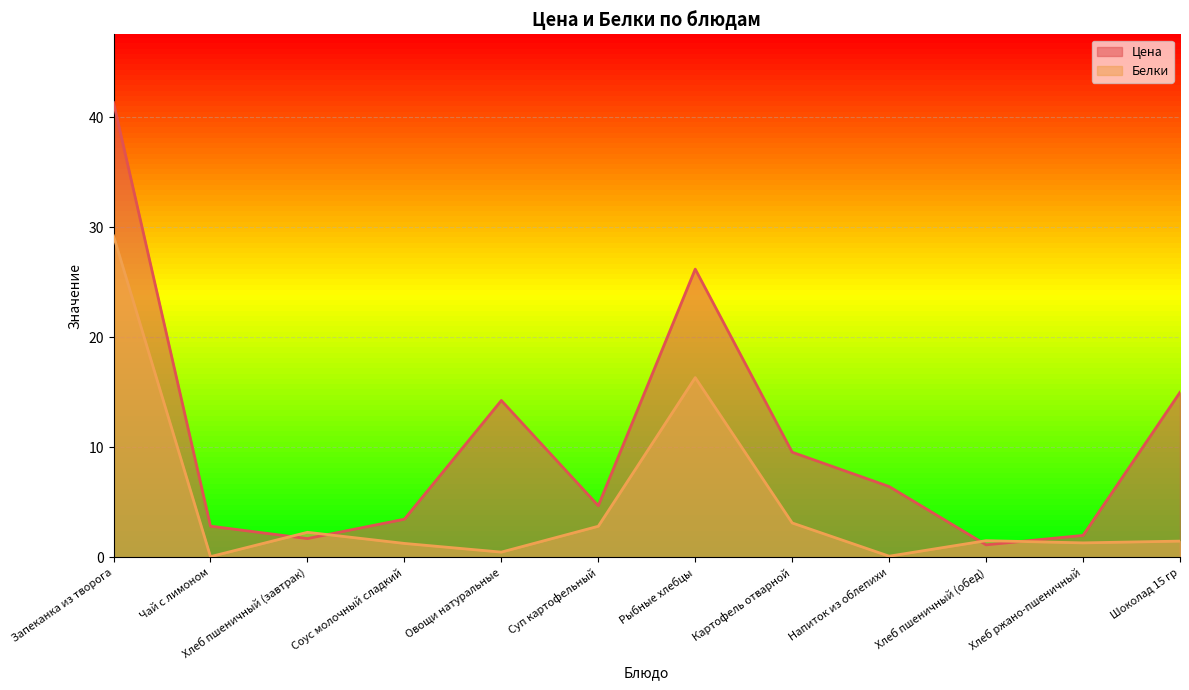

Which series has the largest total across all categories?

Цена